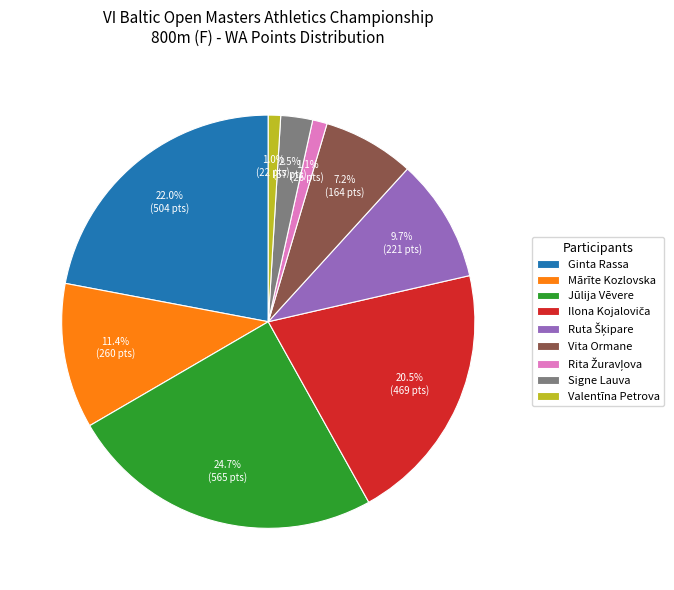

To the nearest percent, what is the difference between the largest and smallest slice percentages?

24%